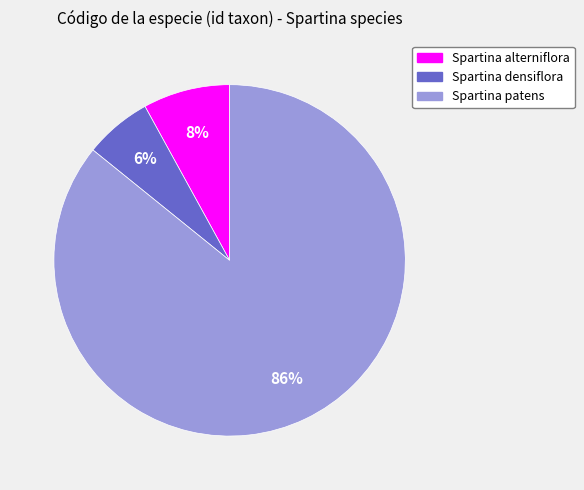

Is there a majority slice in this chart?

Yes